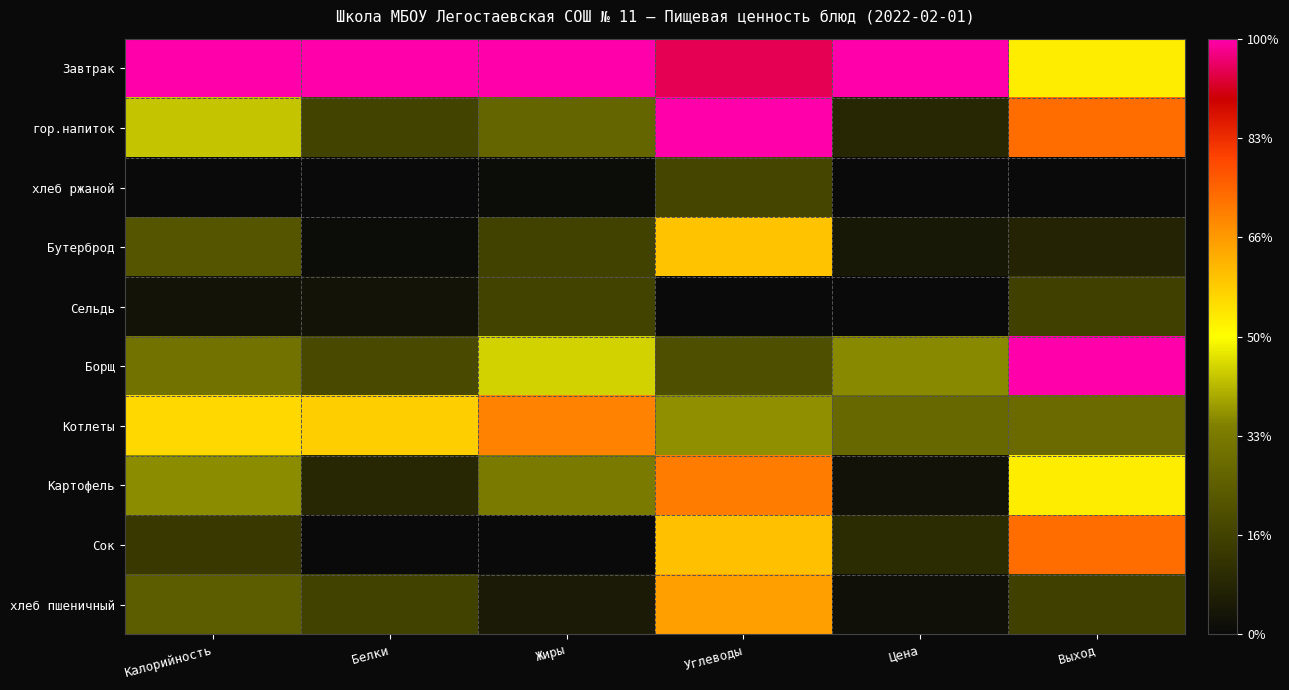

Count the number of categories in the chart.

6